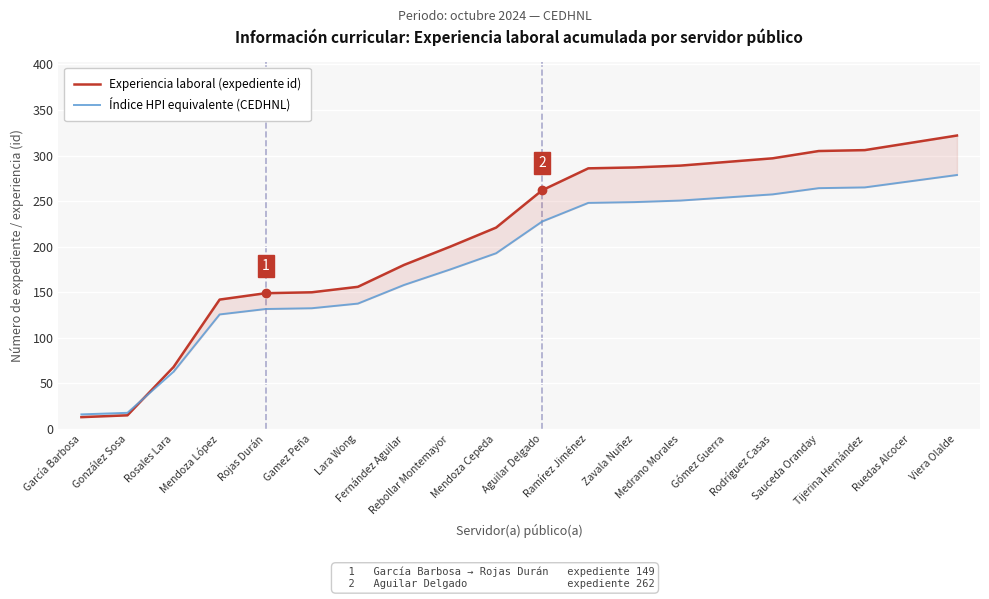

Rank the categories by Índice HPI equivalente (CEDHNL) value from highest to lowest.

Viera Olalde, Ruedas Alcocer, Tijerina Hernández, Sauceda Oranday, Rodríguez Casas, Gómez Guerra, Medrano Morales, Zavala Nuñez, Ramírez Jiménez, Aguilar Delgado, Mendoza Cepeda, Rebollar Montemayor, Fernández Aguilar, Lara Wong, Gamez Peña, Rojas Durán, Mendoza López, Rosales Lara, González Sosa, García Barbosa